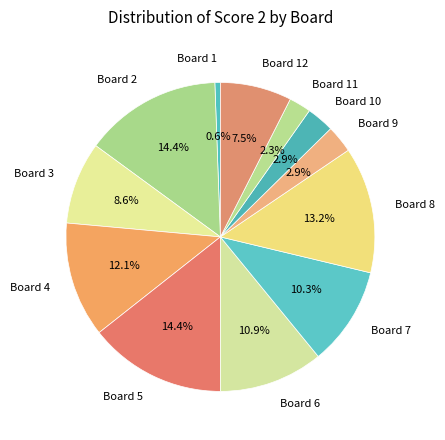

What is the smallest slice in the pie chart?

Board 1